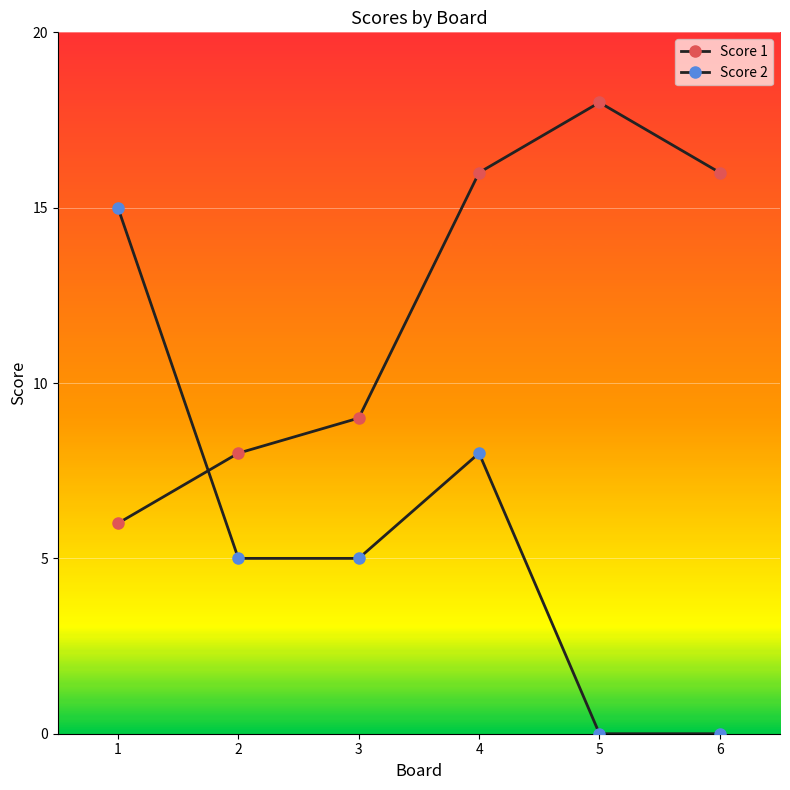

How many values in the Score 1 series are below 16?

3